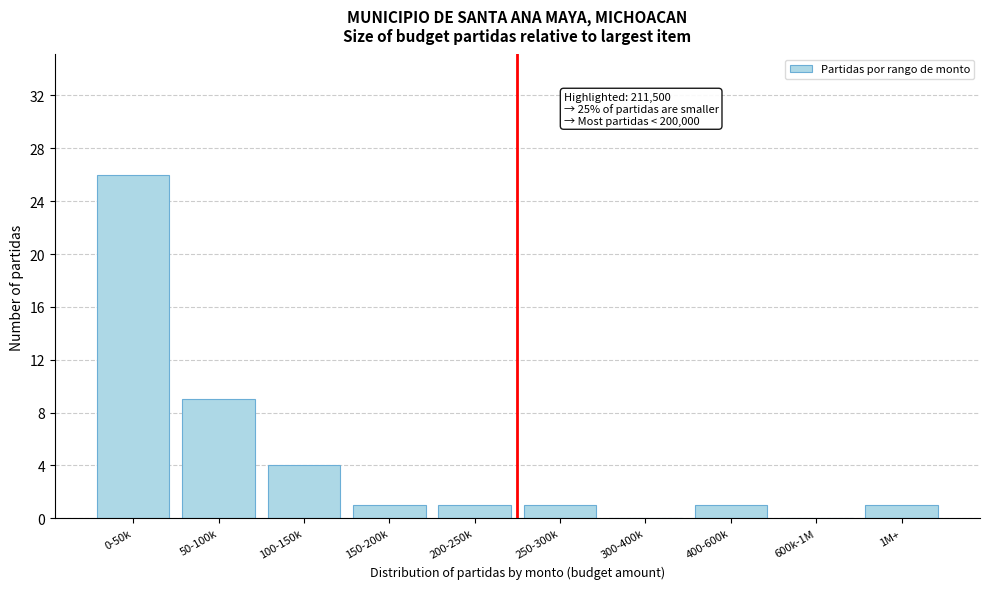

Reading right to left, what are all the values shown in this chart?

1M+=1	600k-1M=0	400-600k=1	300-400k=0	250-300k=1	200-250k=1	150-200k=1	100-150k=4	50-100k=9	0-50k=26